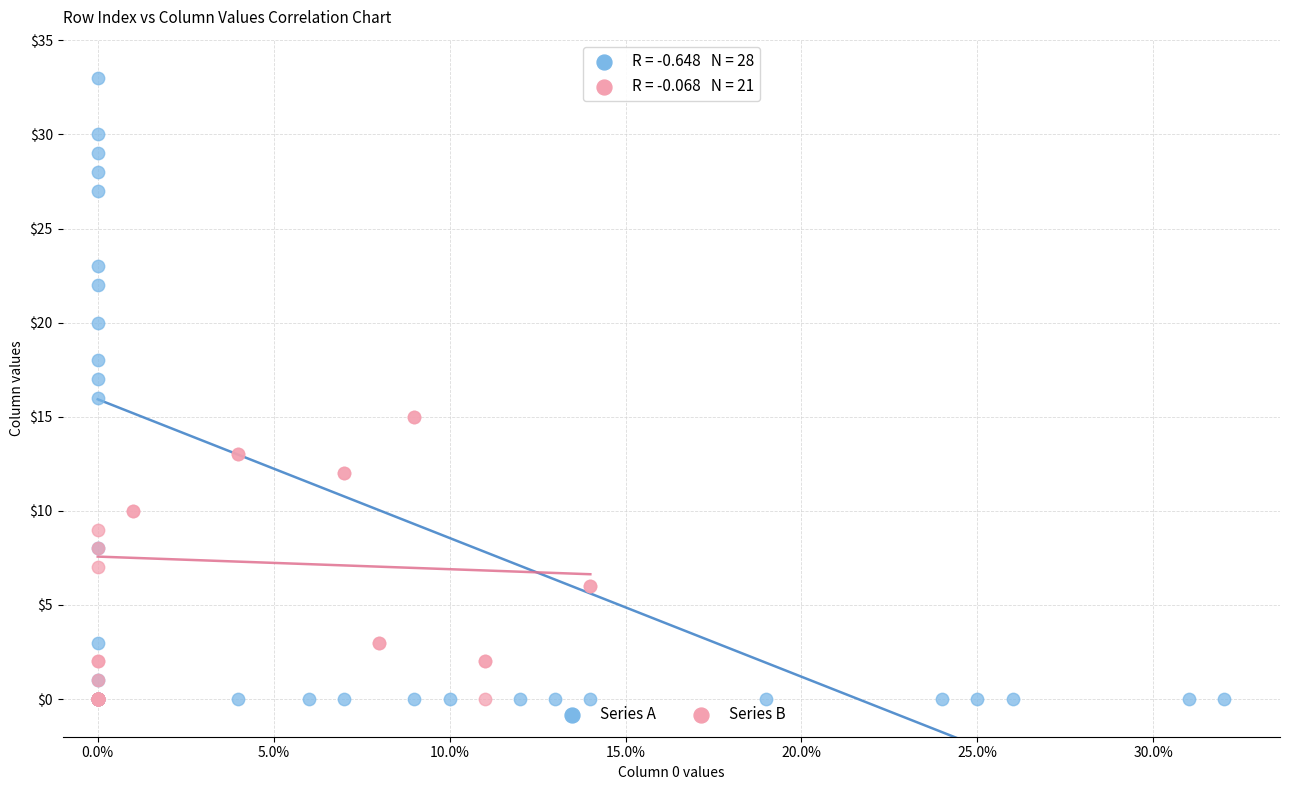

Which series has the widest spread of Y values?

Series A